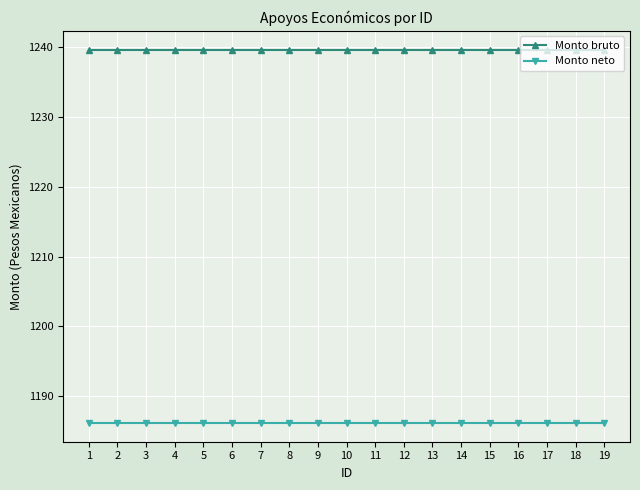

Count the number of categories in the chart.

19